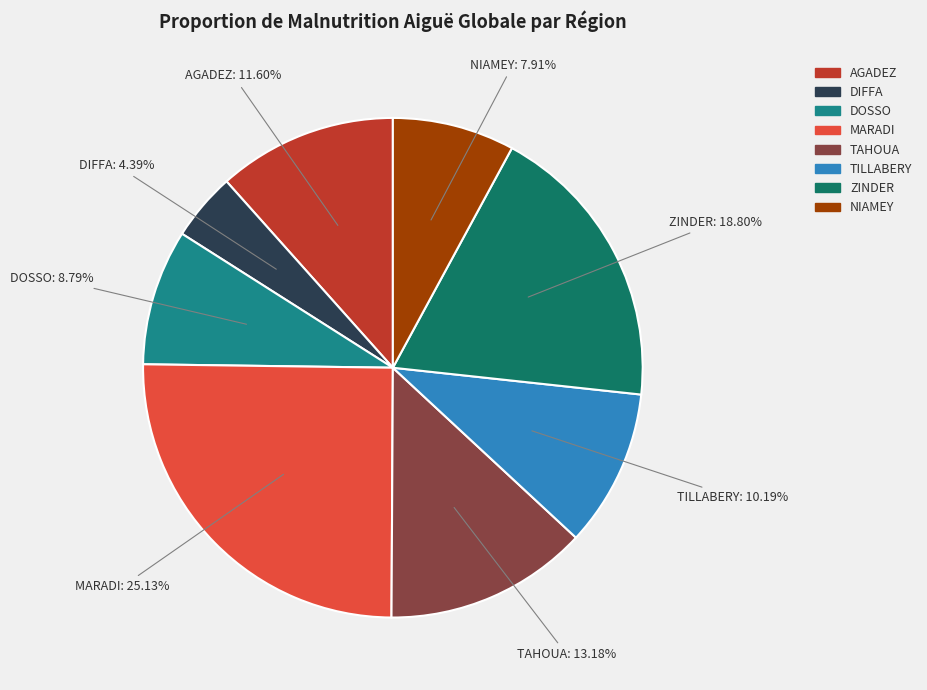

Rank the categories by value from lowest to highest.

DIFFA, NIAMEY, DOSSO, TILLABERY, AGADEZ, TAHOUA, ZINDER, MARADI